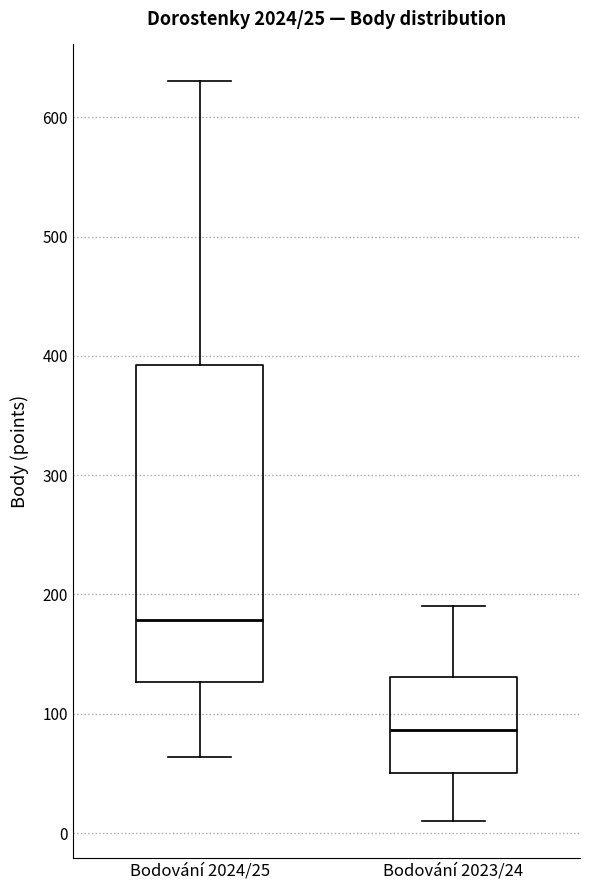

Which box has the lowest median line?

Bodování 2023/24